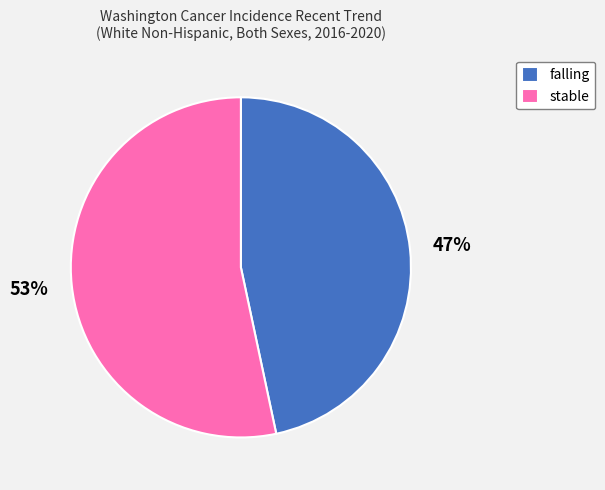

To the nearest percent, what is the combined percentage of stable and falling?

100%